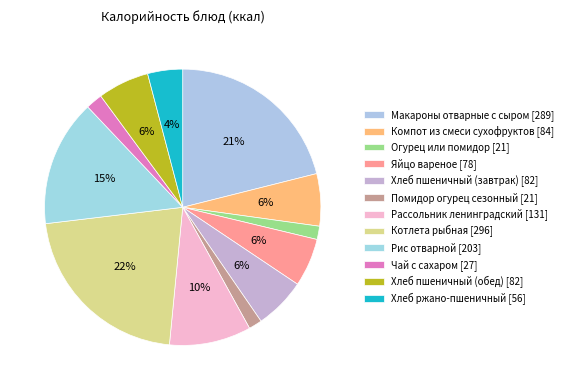

True or false: Огурец или помидор accounts for 13% of the total.

False